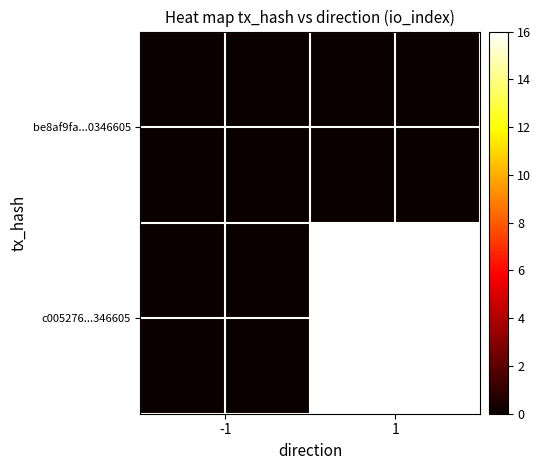

At which category is the sum across all series the highest?

1